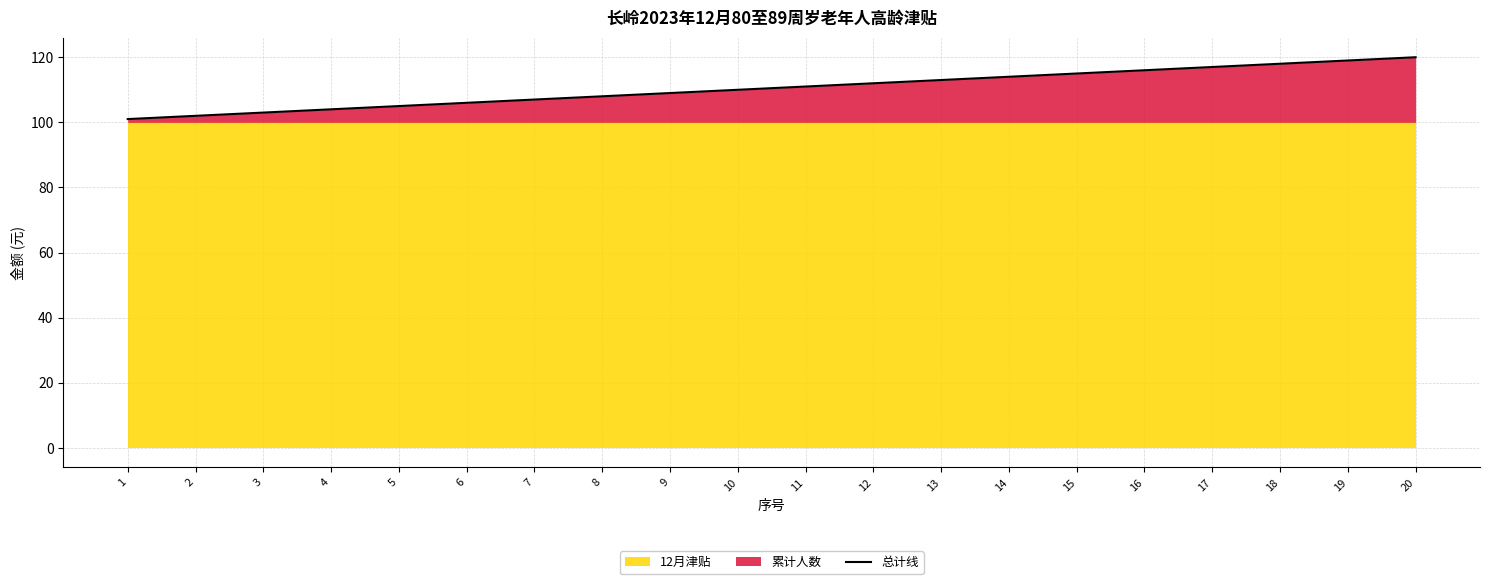

Read the value at 5, to the nearest 10.

100